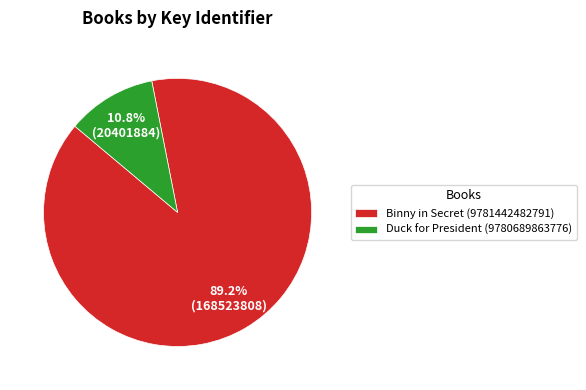

Which category accounts for the majority?

Binny in Secret (9781442482791)